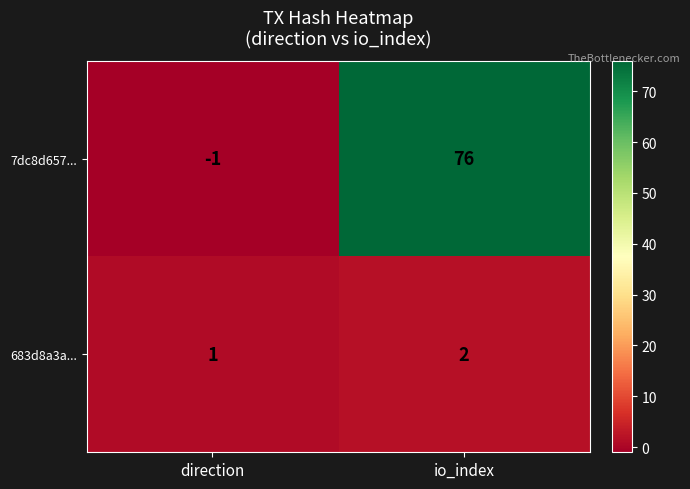

Reading left to right, transcribe all the data shown in this chart.

7dc8d657...: direction=-1	io_index=76
683d8a3a...: direction=1	io_index=2